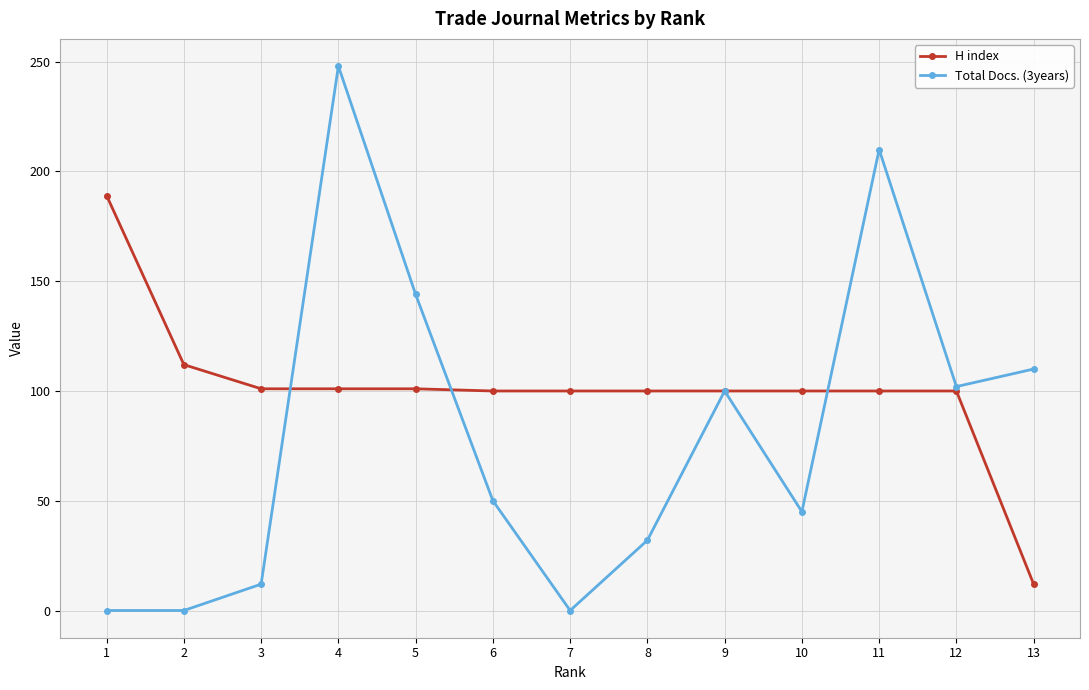

How many categories are shown in the chart?

13